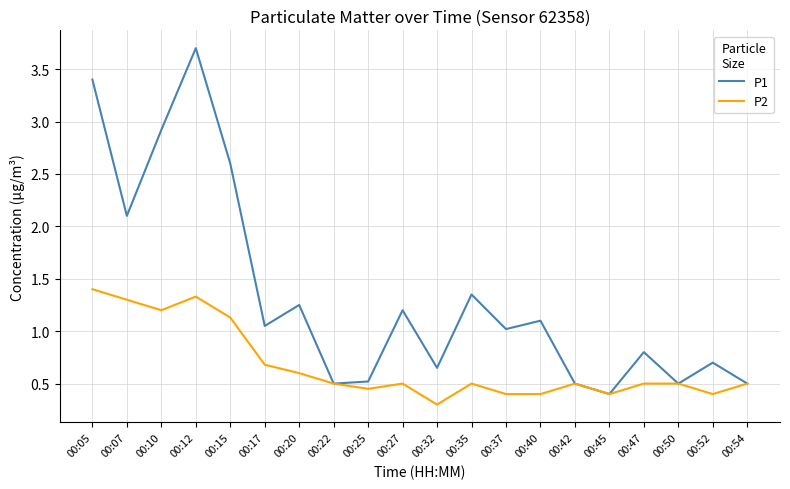

What is the sum of all P2 values?

13.5